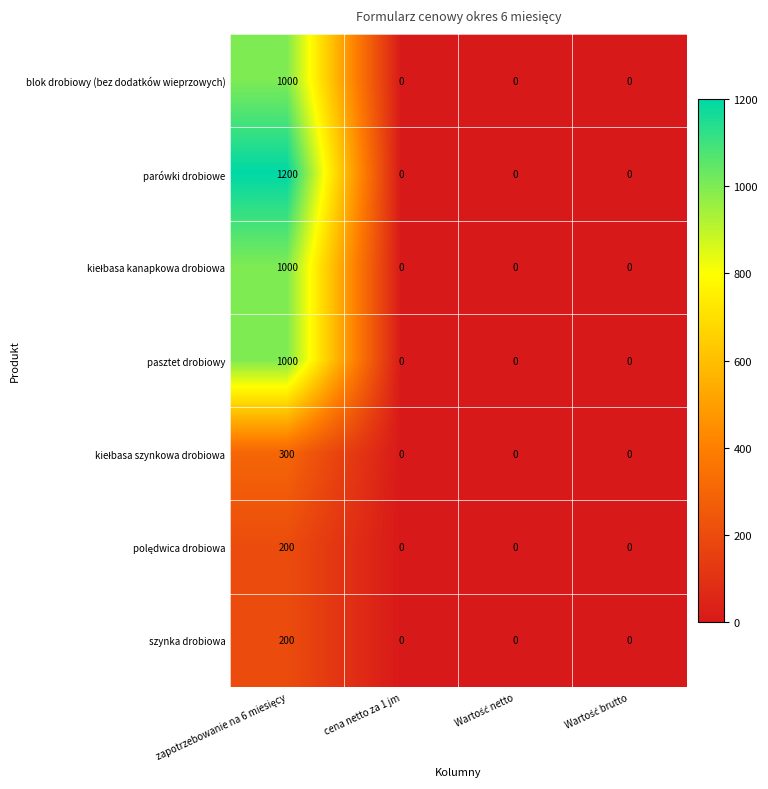

What is the sum of all parówki drobiowe values?

1200